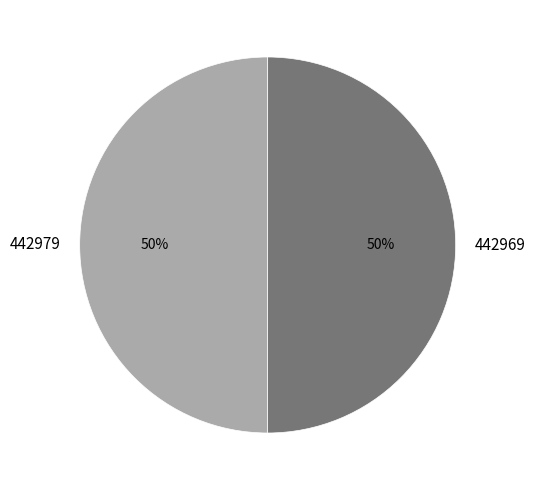

To the nearest percent, what is the average slice percentage?

50%